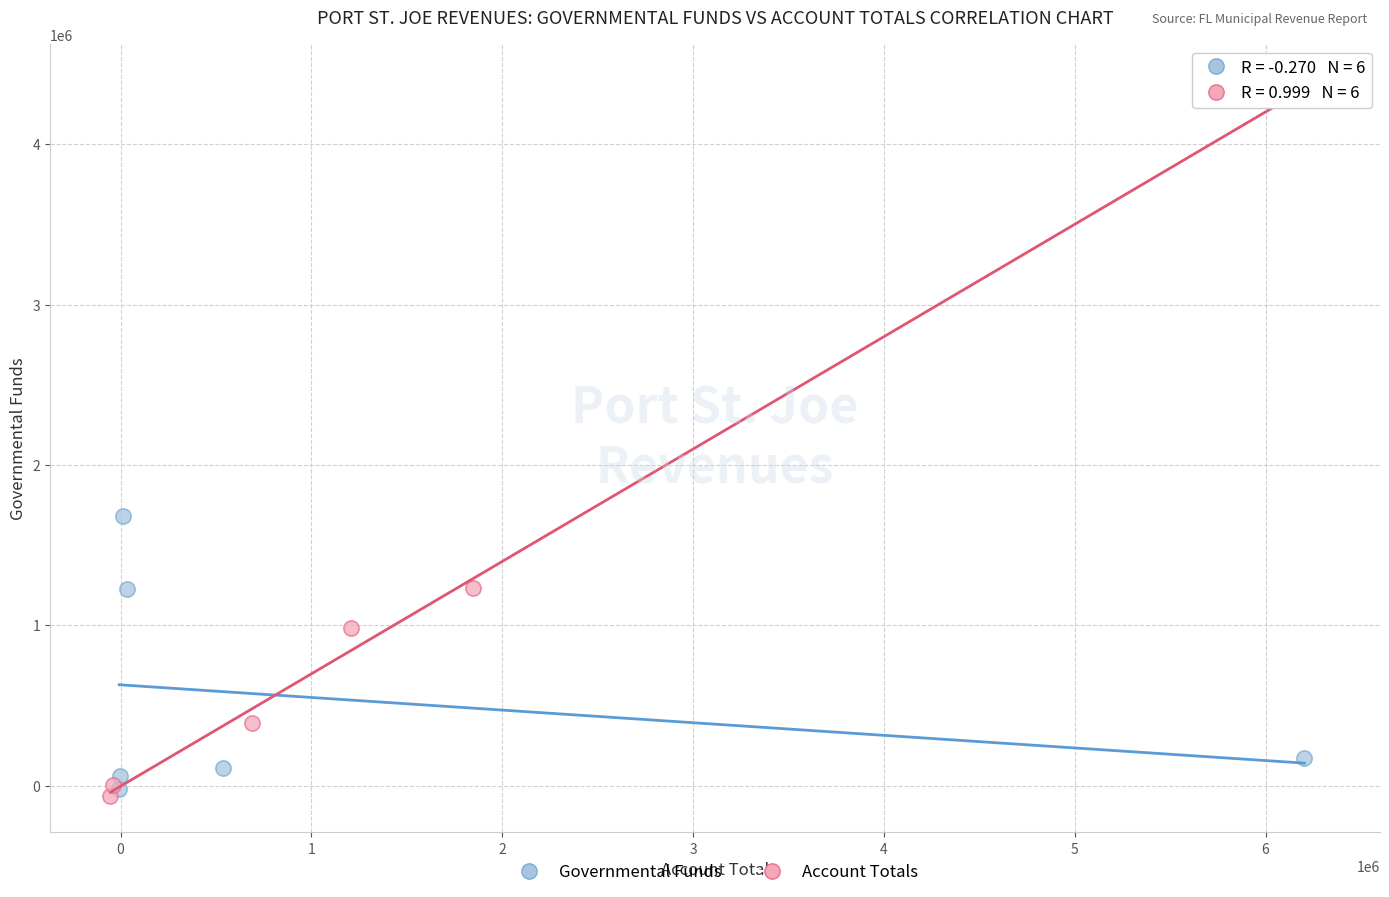

Which series has the widest spread of Y values?

Account Totals